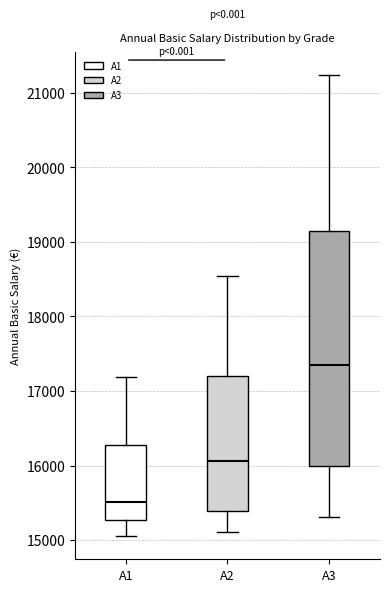

Reading left to right, transcribe this box plot: for each box, give where its median line is, the range the box spans, and where its two whiskers end, as read against the y-axis. The values are not printed on the chart, so give them approximately, as read against the axis.

A1: median 15500, box 15300 to 16300, whiskers 15100 to 17200
A2: median 16100, box 15400 to 17200, whiskers 15100 to 18500
A3: median 17400, box 16000 to 19100, whiskers 15300 to 21200